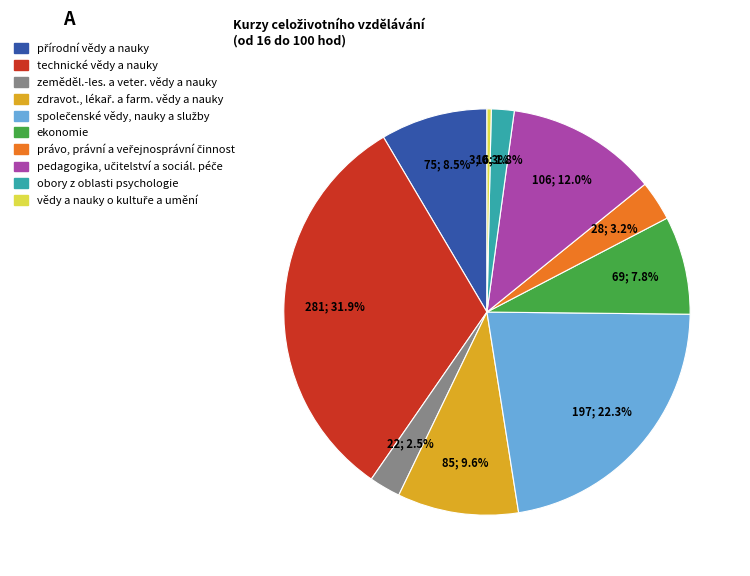

Is obory z oblasti psychologie the majority of the pie?

No